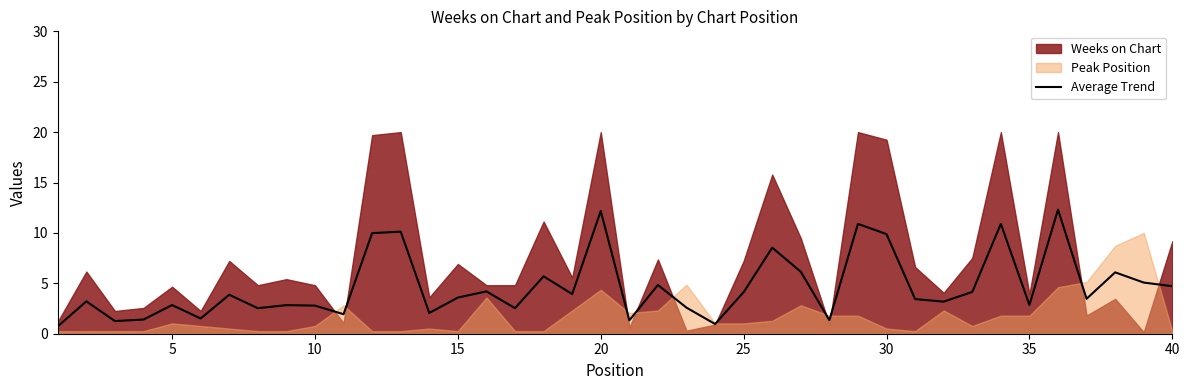

How many categories are shown in the chart?

40